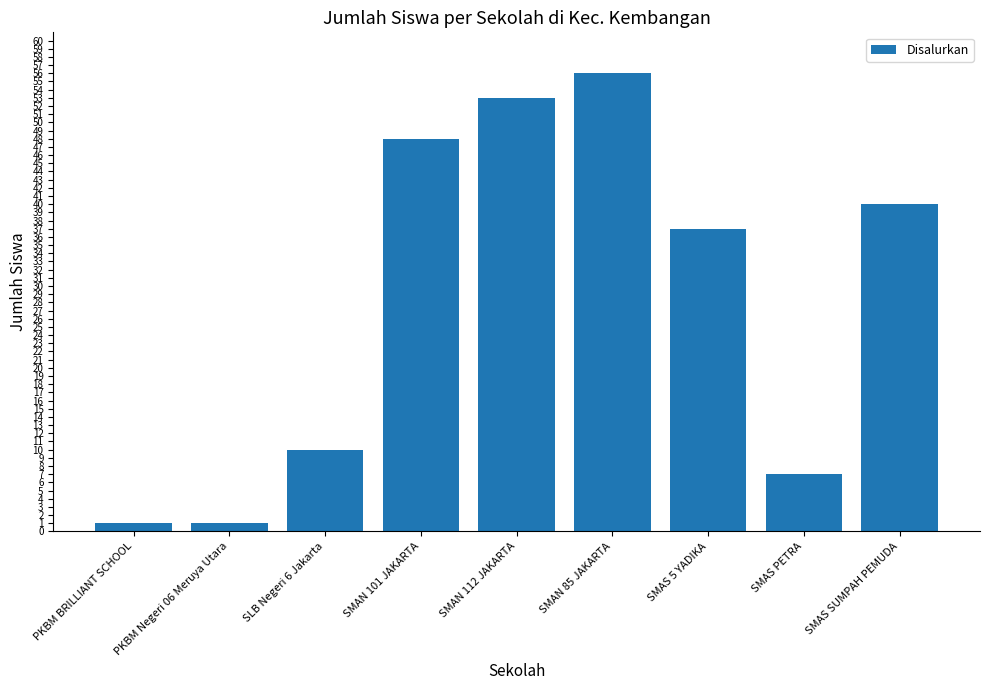

How many categories are shown in the chart?

9